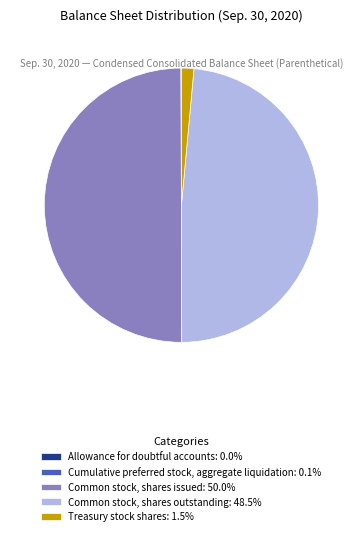

Does Treasury stock shares: 1.5% represent more than half of the total?

No